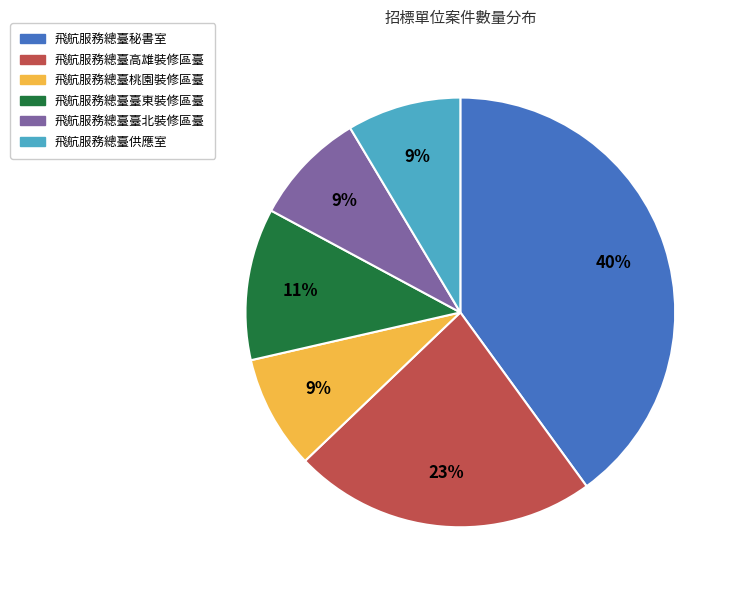

What percentage is the 飛航服務總臺秘書室 slice, to the nearest percent?

40%